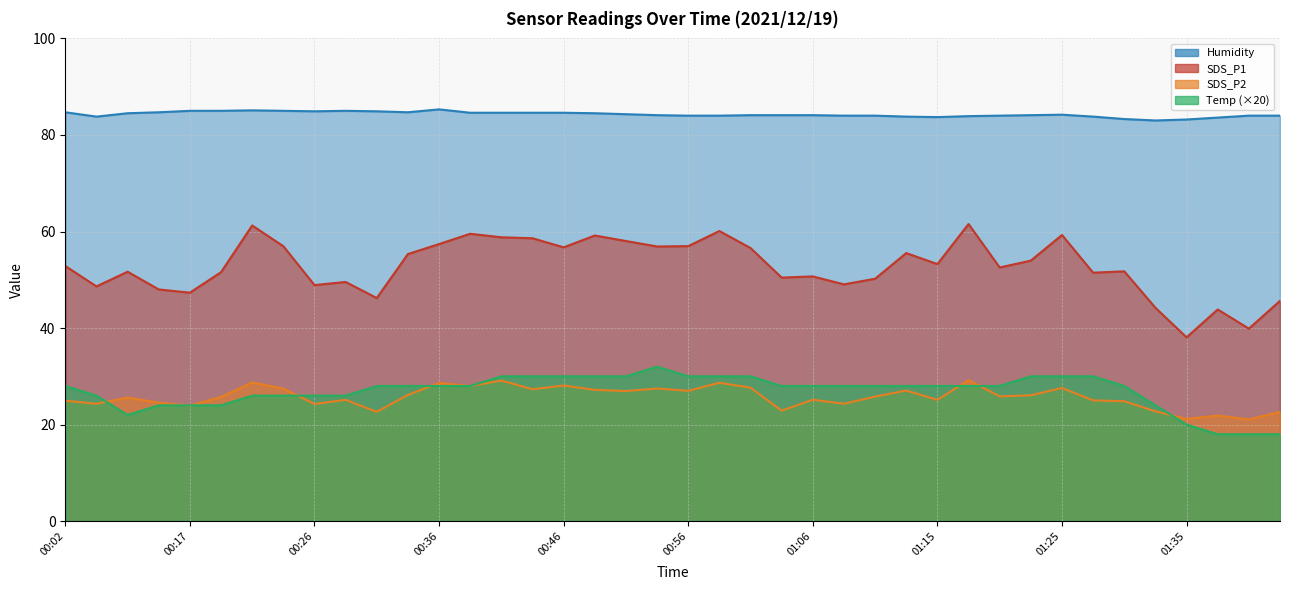

Count the number of categories in the chart.

40